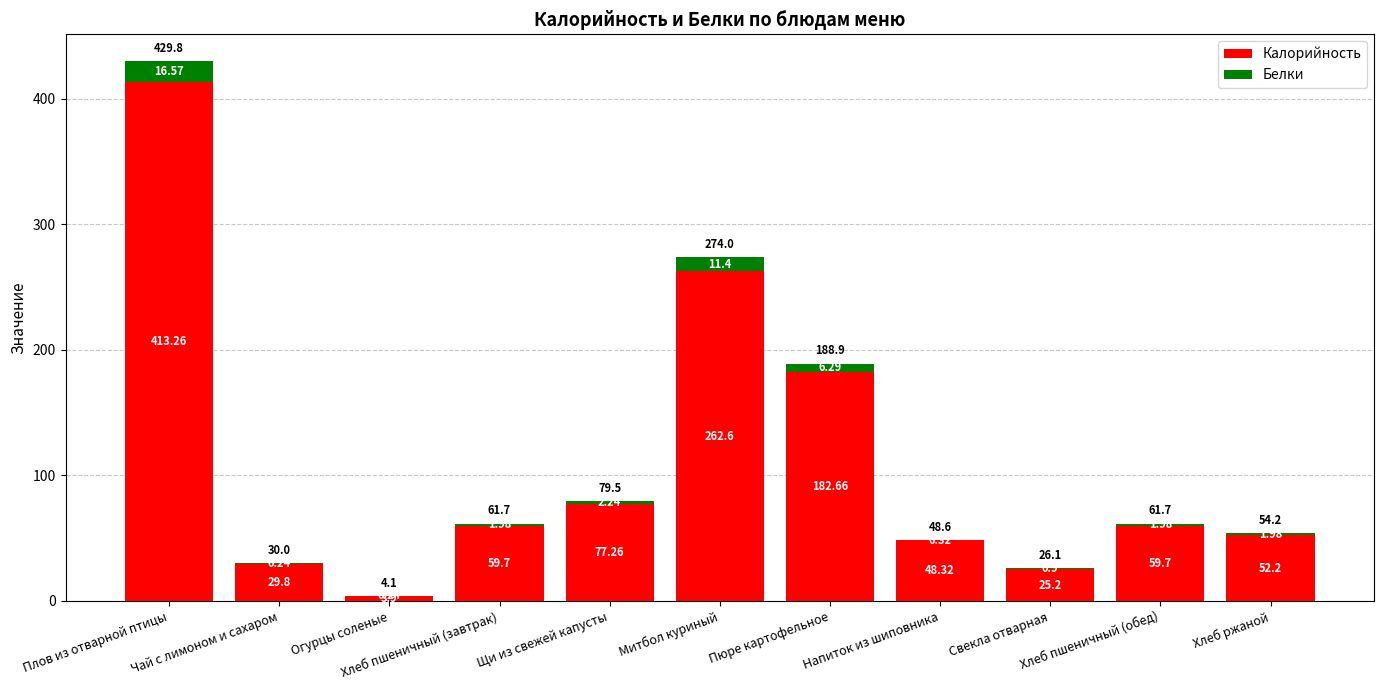

What is the highest value of the Калорийность series?

413.3